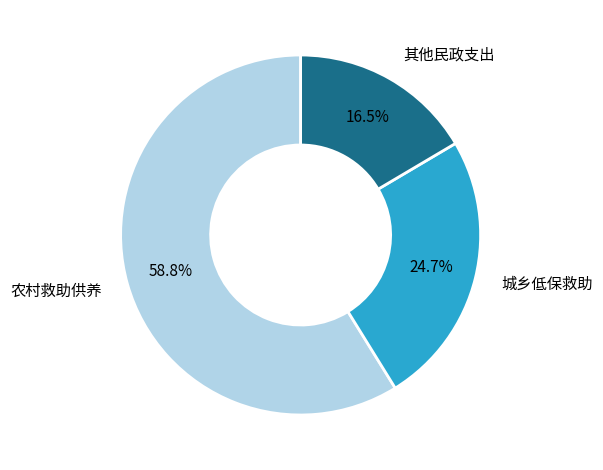

Does any single category account for the majority?

Yes